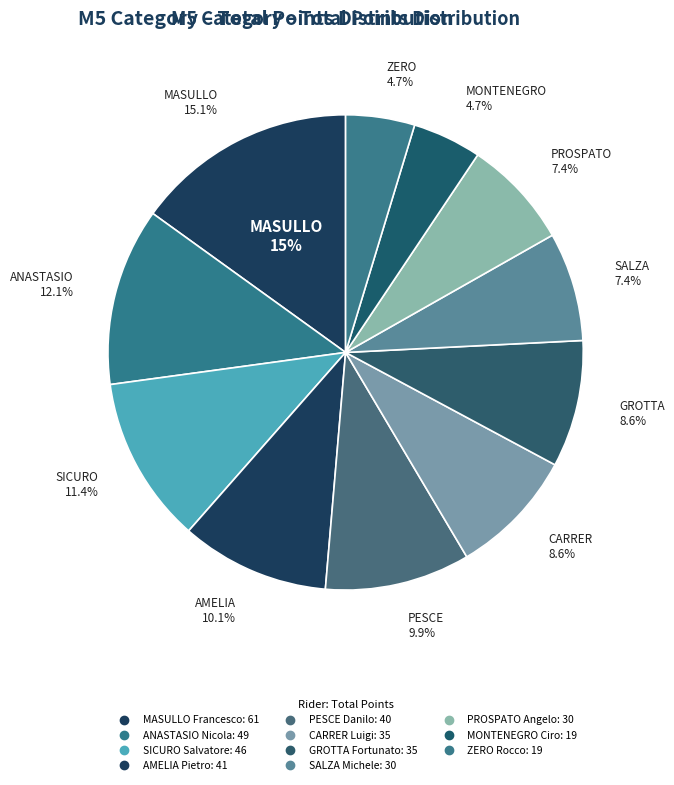

To the nearest percent, what is the average slice percentage?

9%